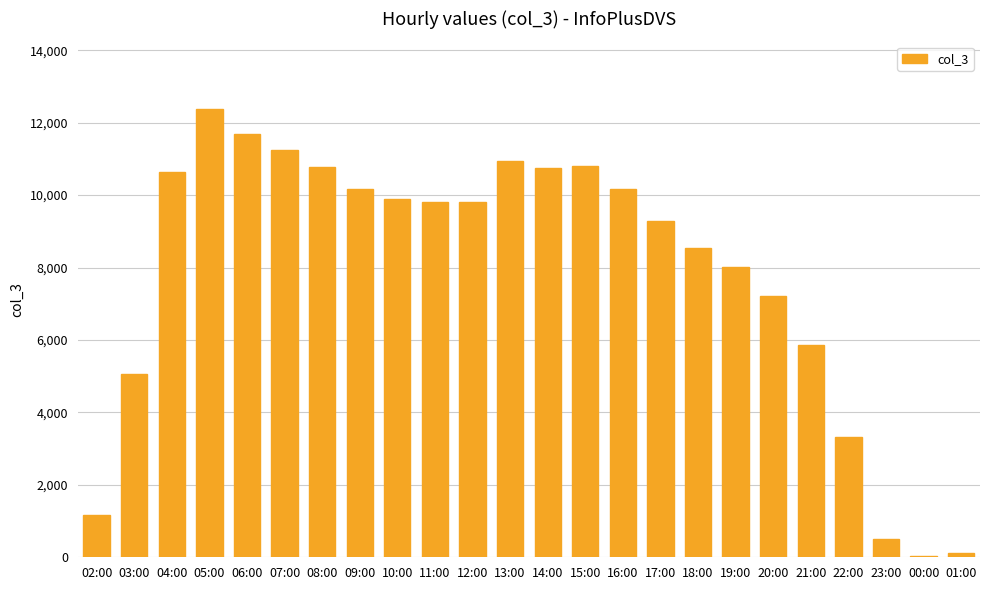

What is the label of the 3rd bar from the right?

23:00